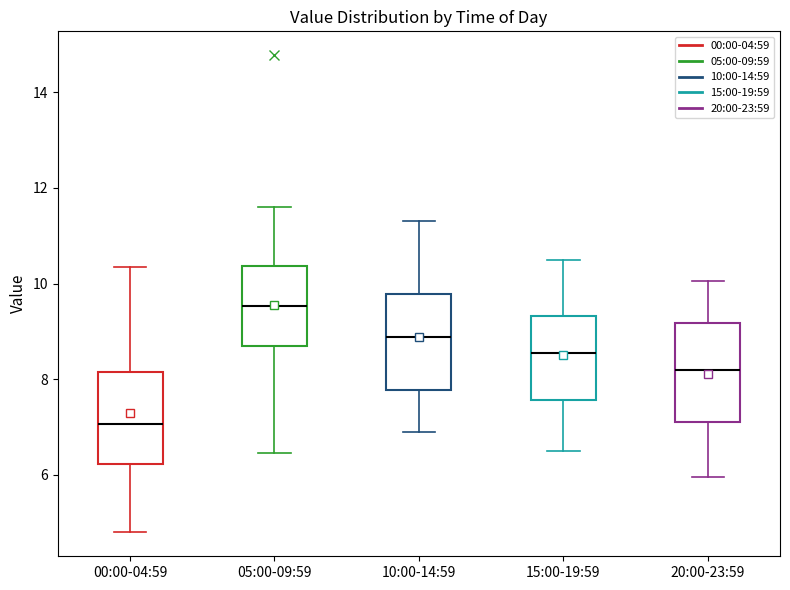

Where is the upper edge of the box for 00:00-04:59 on the y-axis? The values are not printed on the chart, so give them approximately, as read against the axis.

8.2